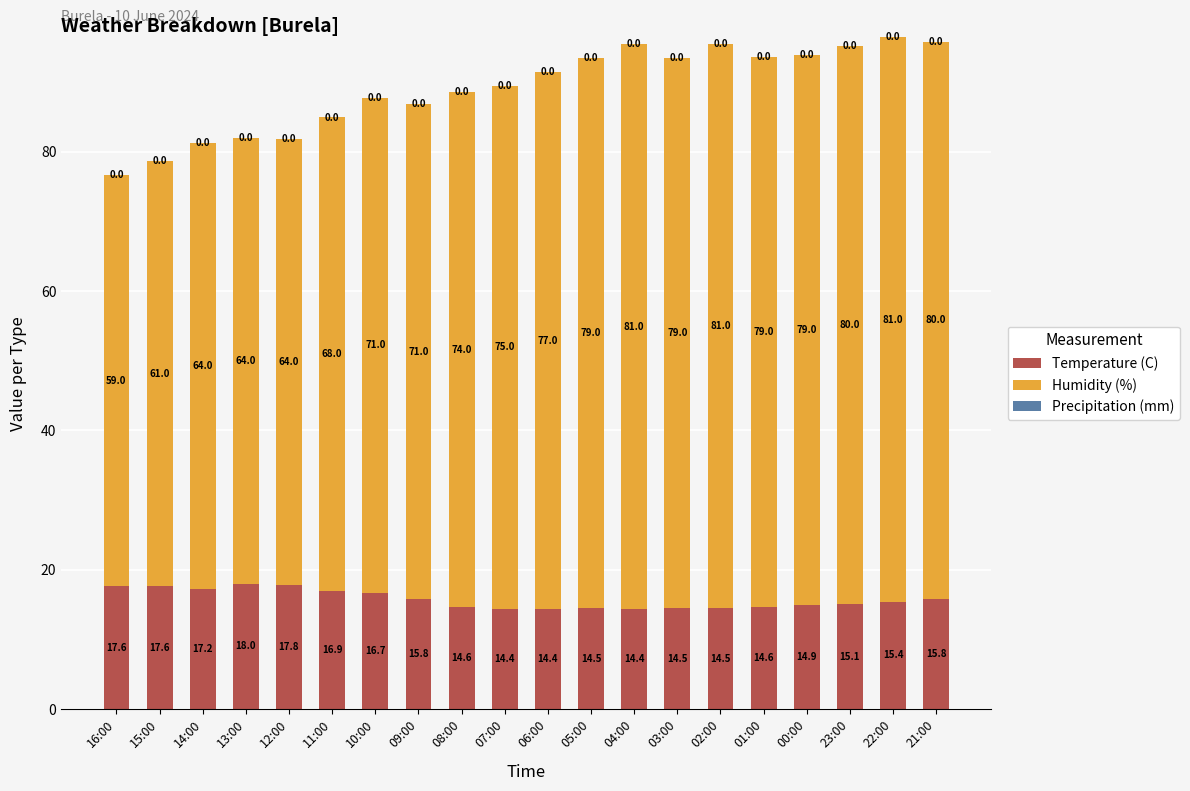

Reading left to right, what are the values for Temperature (C)?

16:00=17.6	15:00=17.6	14:00=17.2	13:00=18.0	12:00=17.8	11:00=16.9	10:00=16.7	09:00=15.8	08:00=14.6	07:00=14.4	06:00=14.4	05:00=14.5	04:00=14.4	03:00=14.5	02:00=14.5	01:00=14.6	00:00=14.9	23:00=15.1	22:00=15.4	21:00=15.8